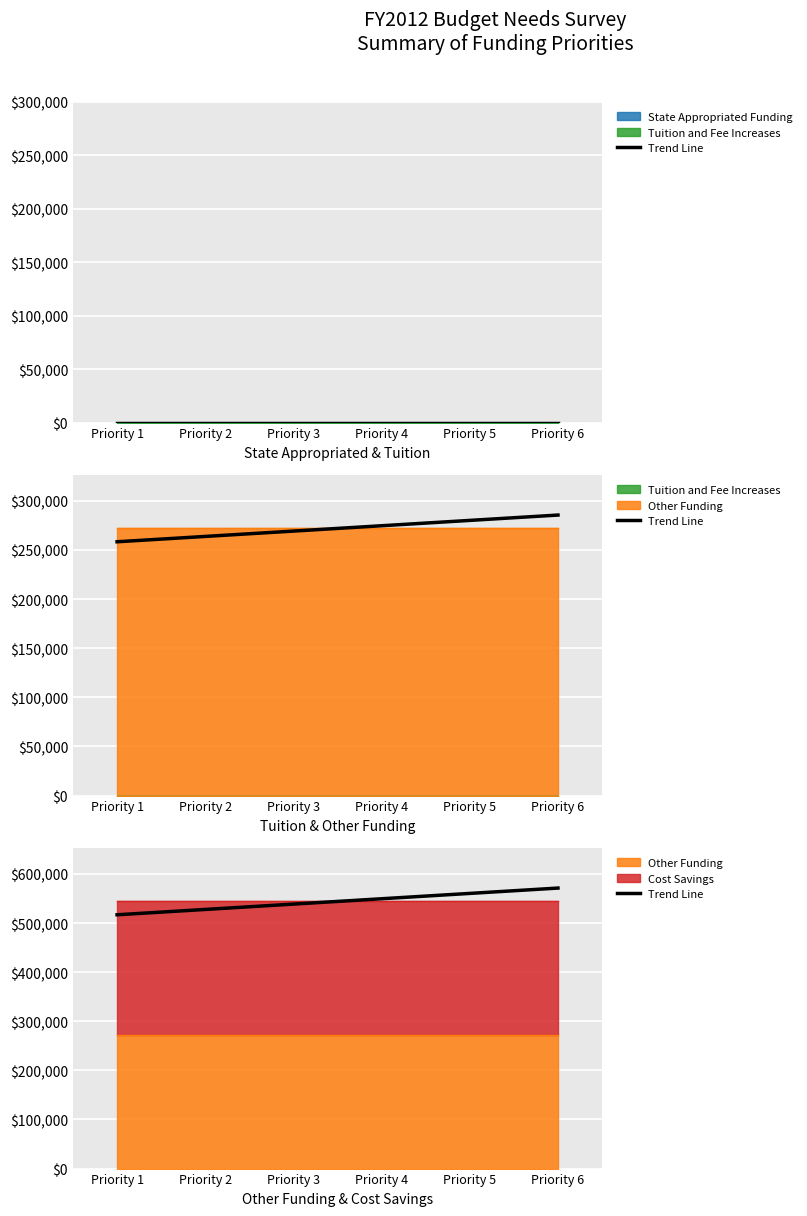

What is the average value?

544000